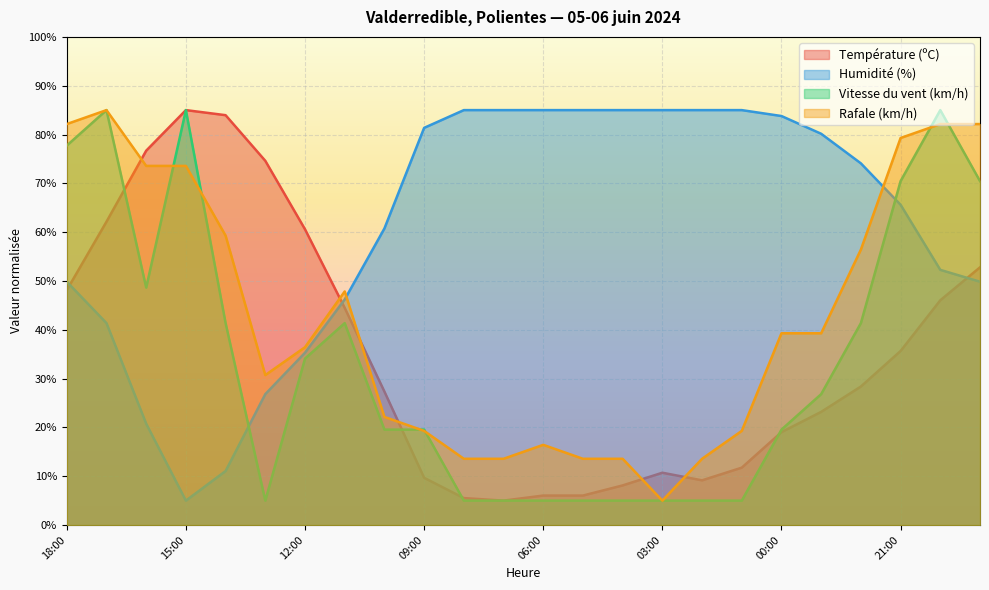

The value of Humidité (%) at 18:00 is 49.8. True or false?

True